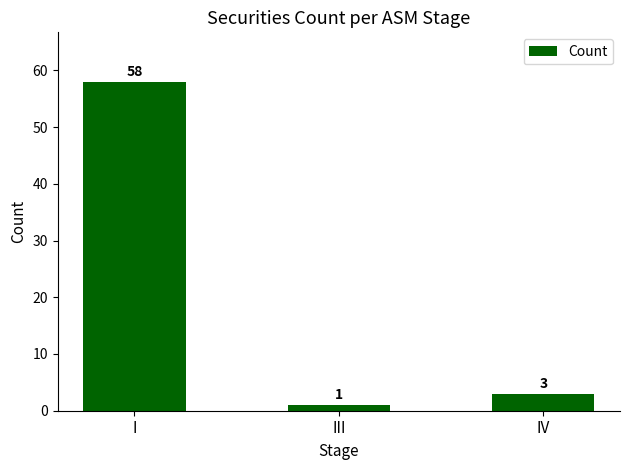

What is the average value?

21